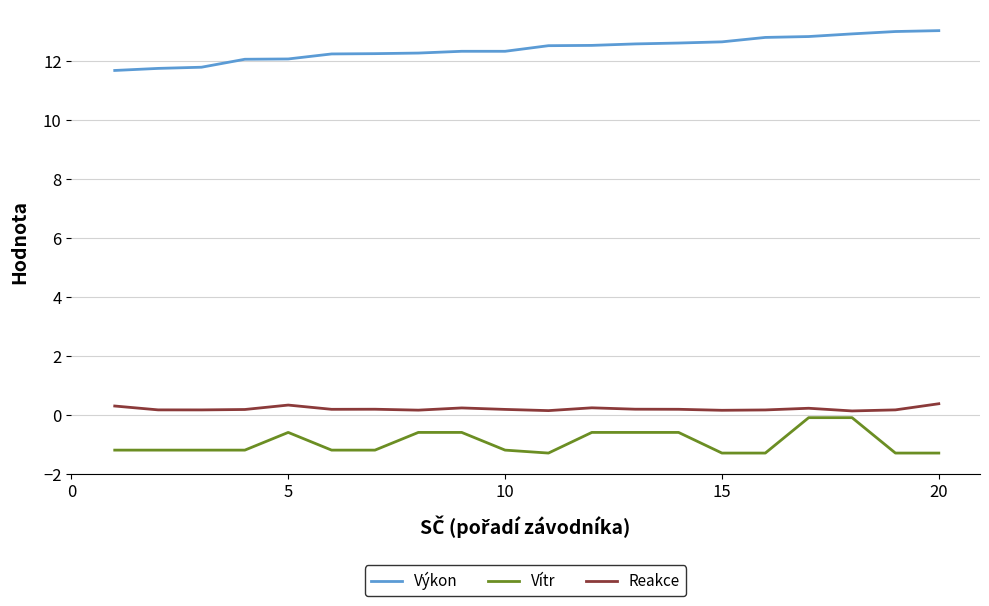

True or false: Reakce and Výkon cross at least once.

False